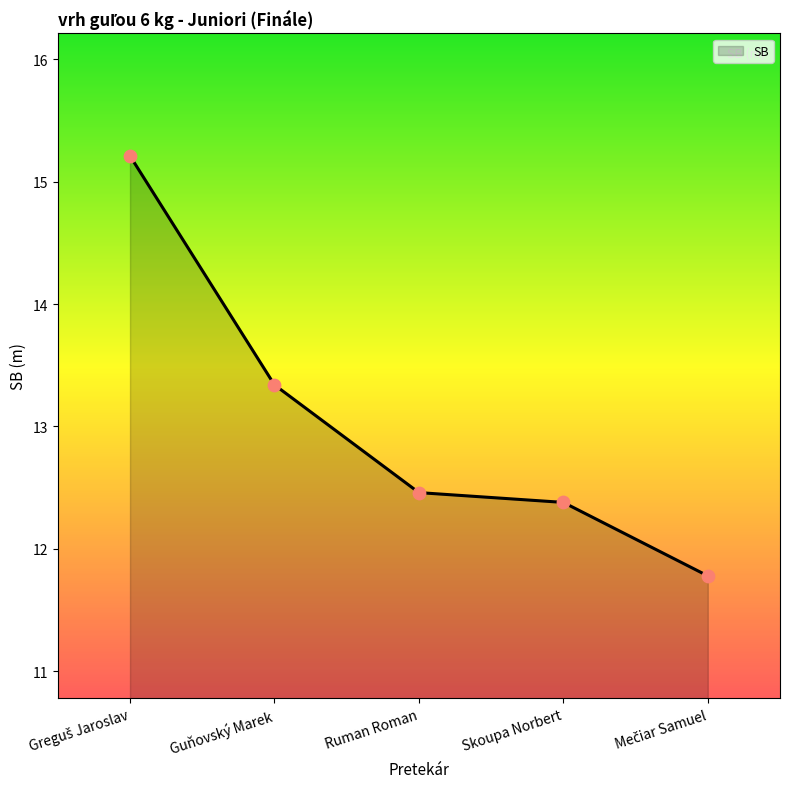

Between Guňovský Marek and Ruman Roman, which is larger?

Guňovský Marek